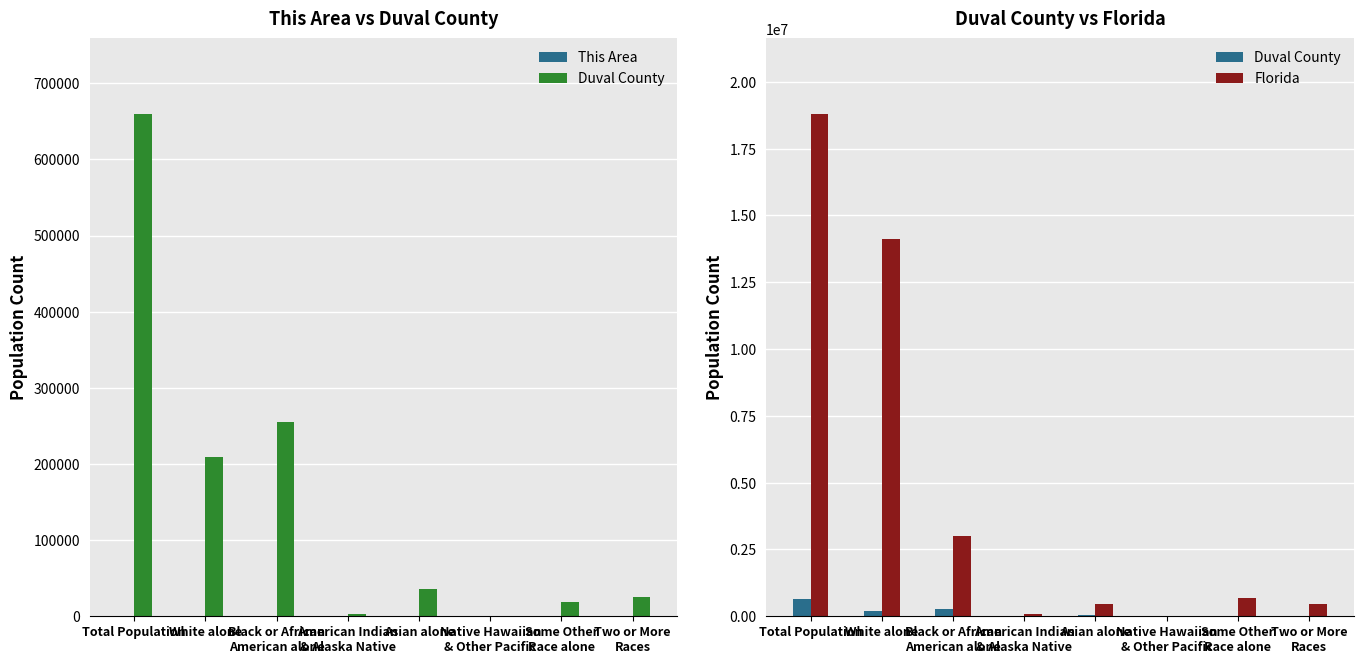

Which series has the largest total across all categories?

Florida